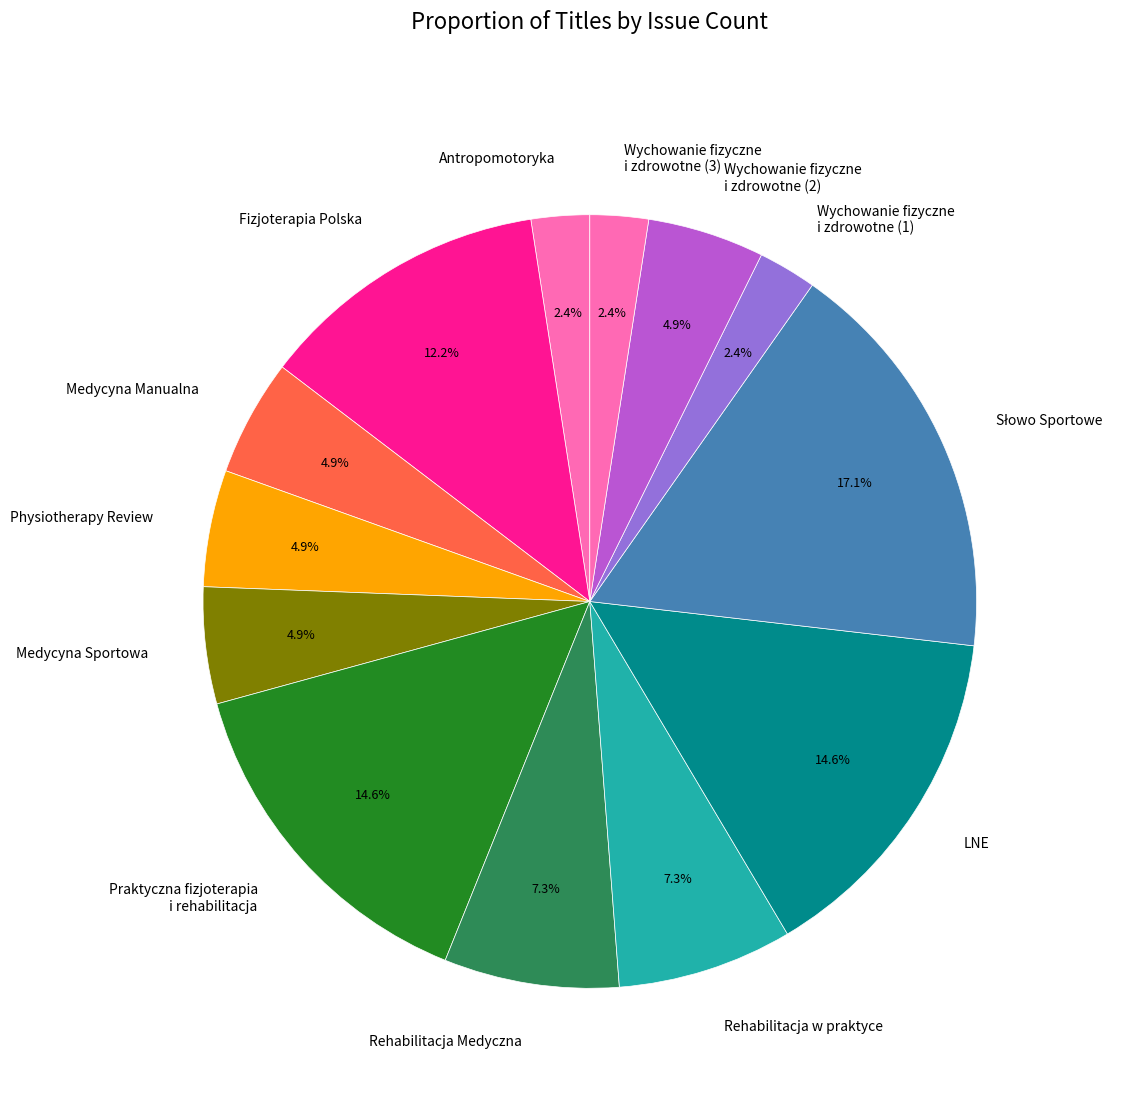

Combined, do Wychowanie fizyczne i zdrowotne (2) and Rehabilitacja Medyczna account for over 50%?

No